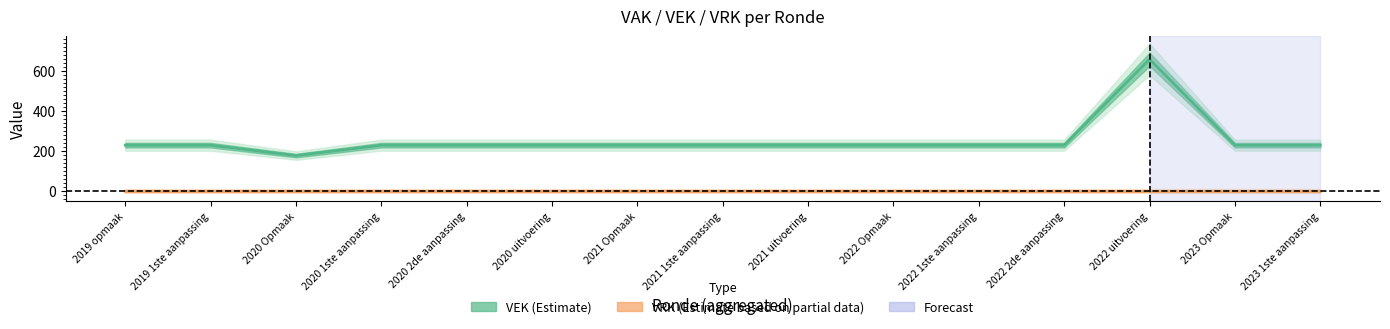

What position from the right is 2020 uitvoering?

10